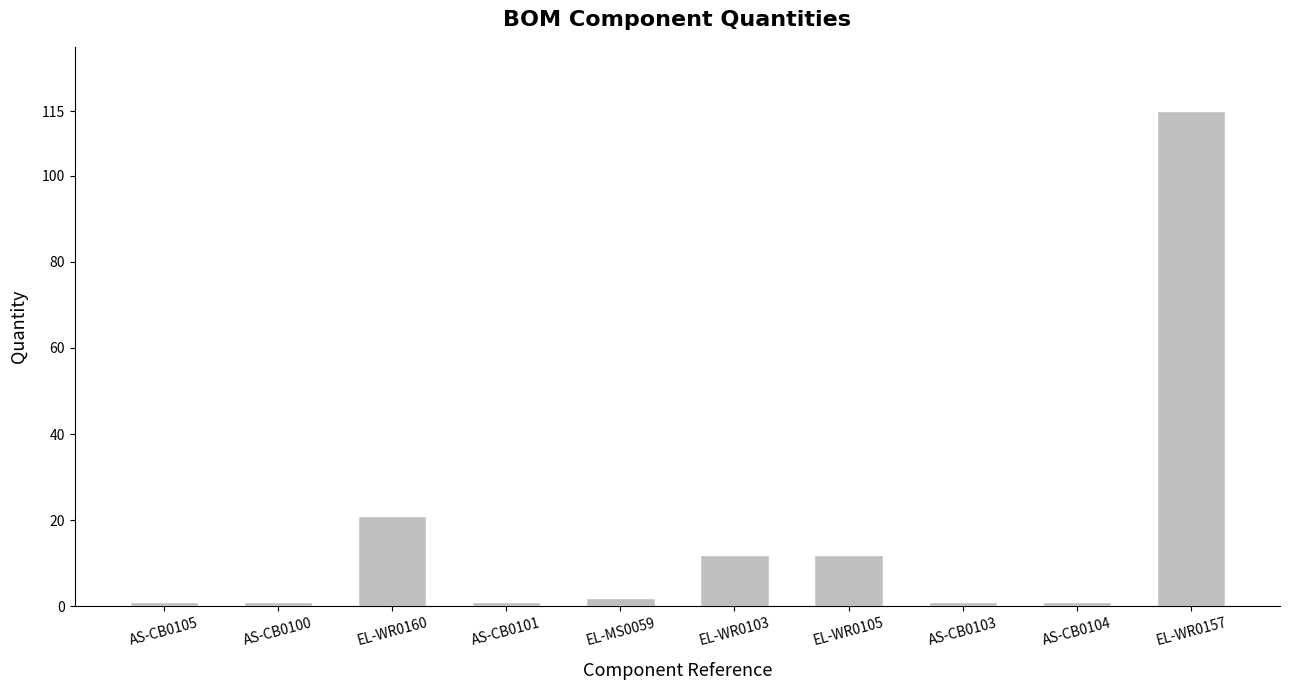

What is the label of the 8th bar from the left?

AS-CB0103